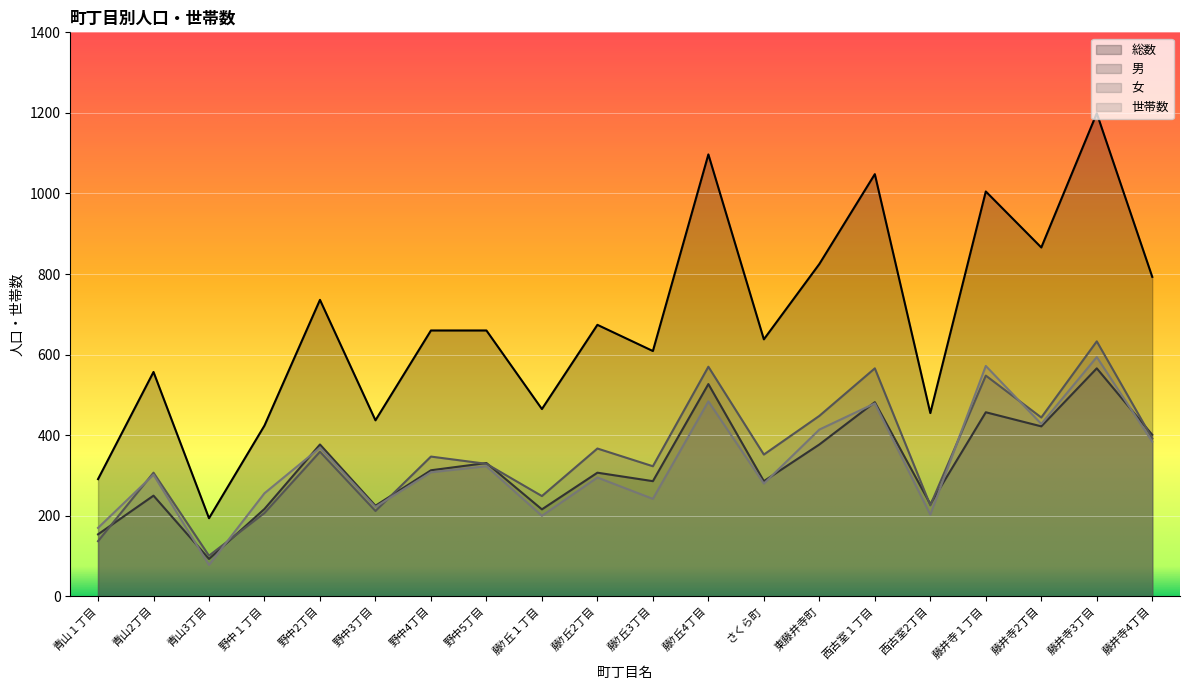

Which series ends up on top after the final intersection of 女 and 世帯数?

女